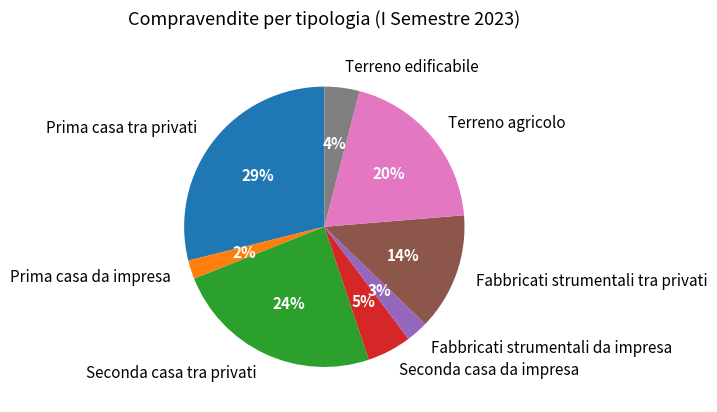

To the nearest percent, what is the combined percentage of Seconda casa da impresa and Terreno edificabile?

9%